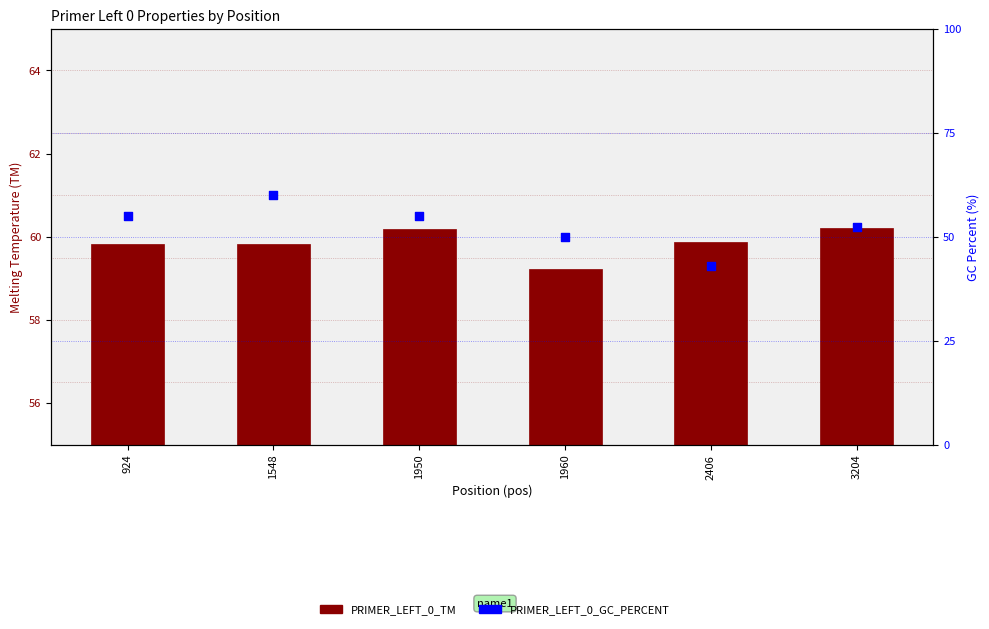

What are all the series names shown in the legend?

PRIMER_LEFT_0_TM, PRIMER_LEFT_0_GC_PERCENT